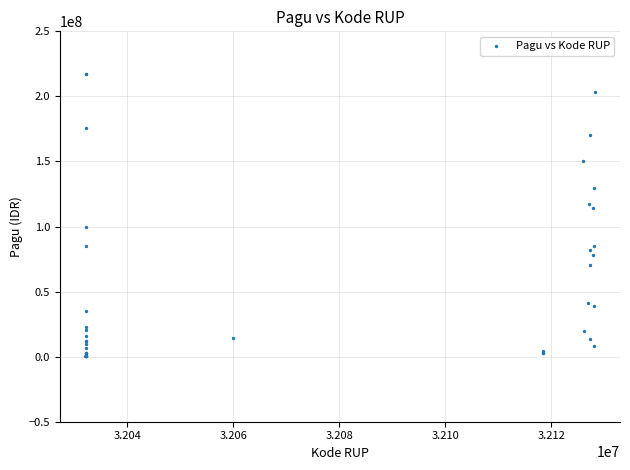

What Y value in the scatter plot is closest to 108830000?

114296000